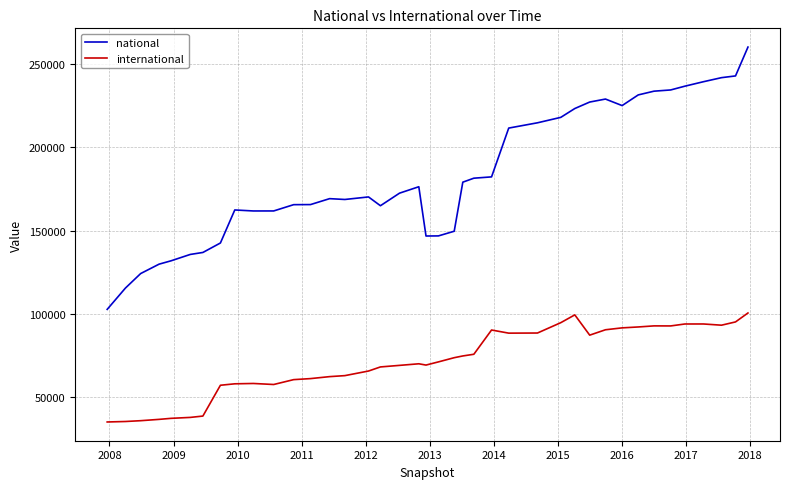

Which series has the largest total across all categories?

national